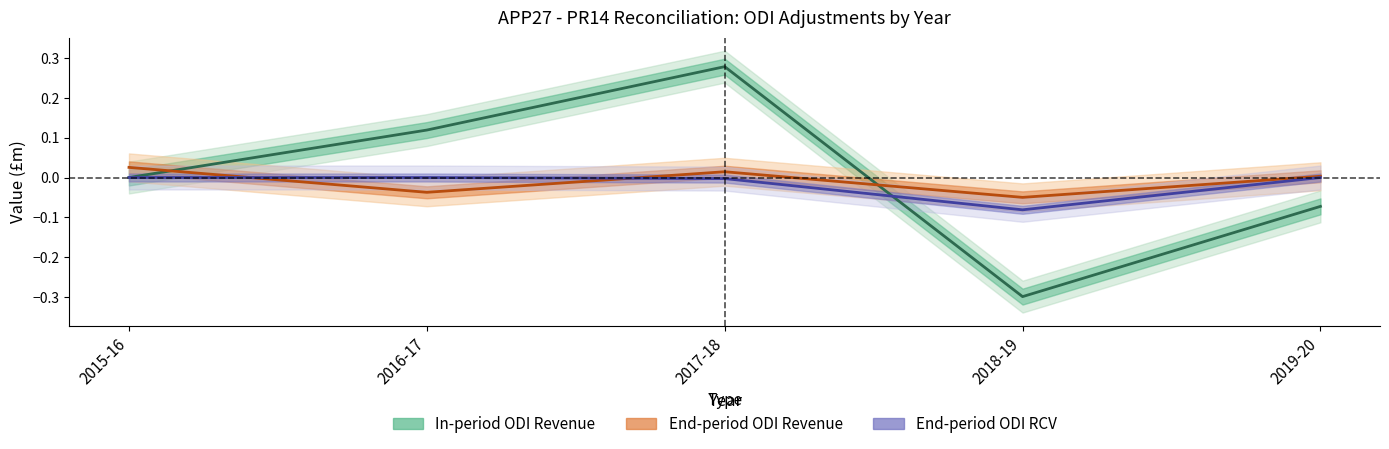

How many positive values does the End-period revenue (row10) series have?

3